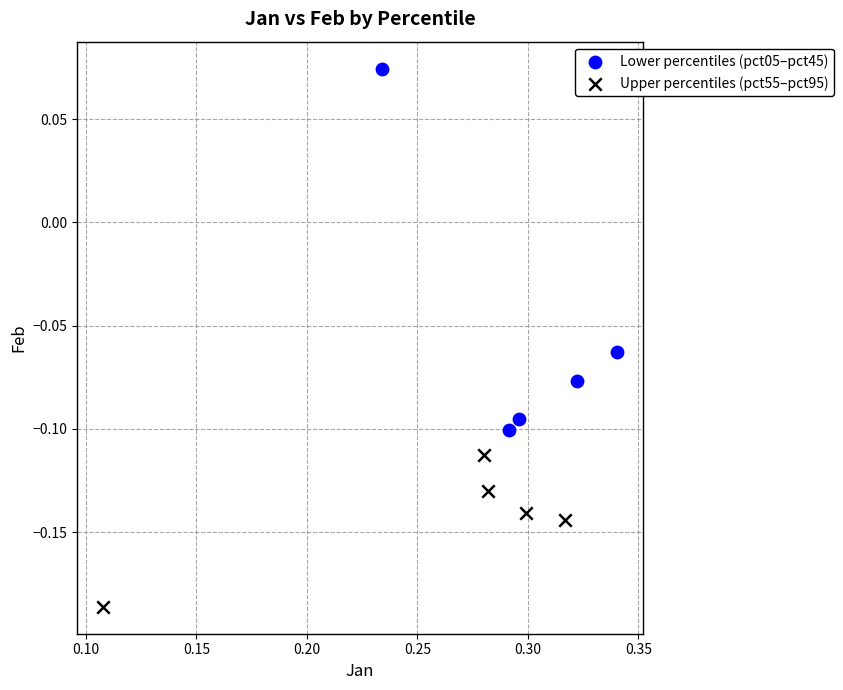

What are all the series names shown in the legend?

Lower percentiles (pct05–pct45), Upper percentiles (pct55–pct95)